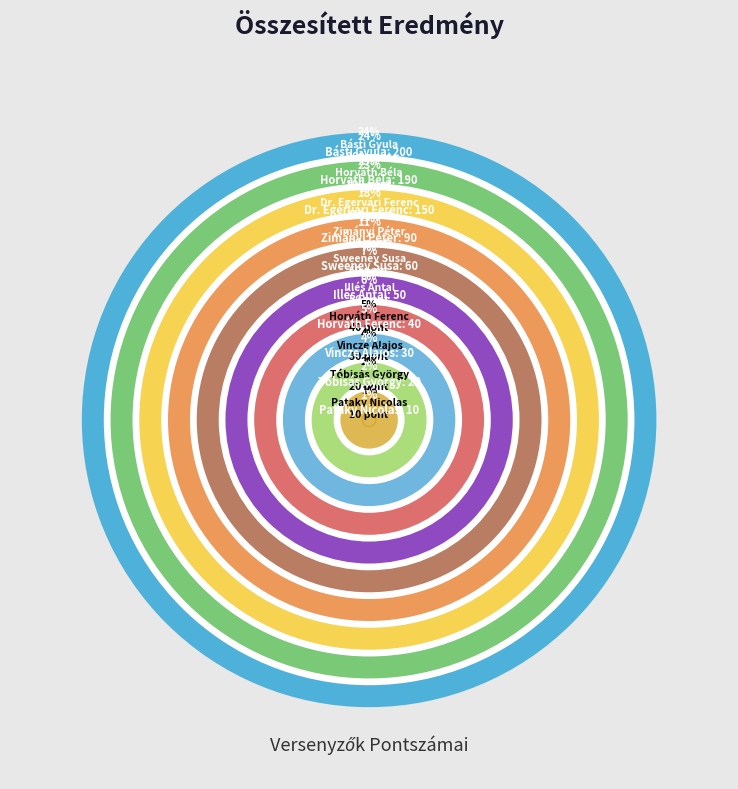

To the nearest percent, what percentage of the pie is Vincze Alajos?

4%